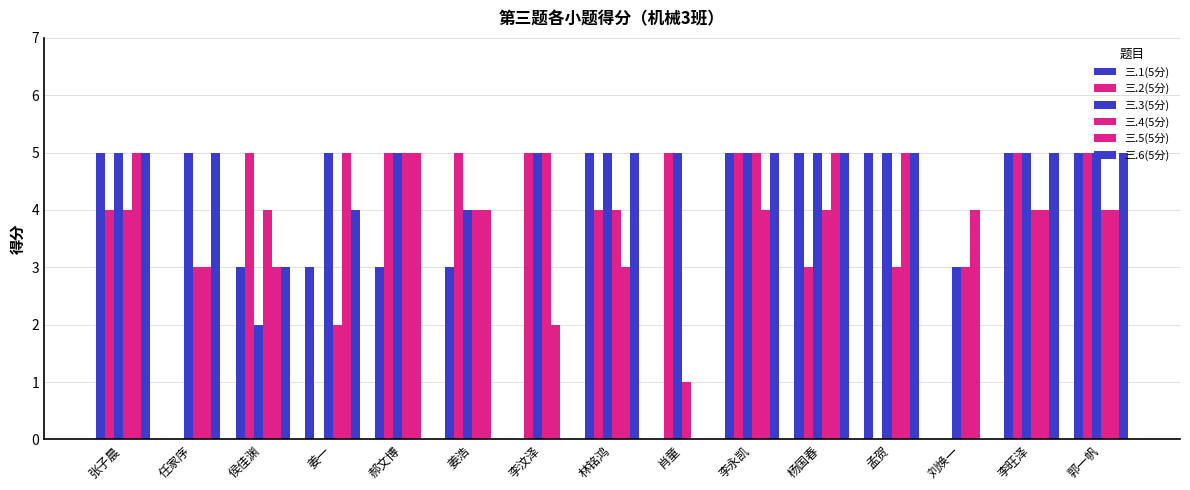

How many groups of bars are there?

15